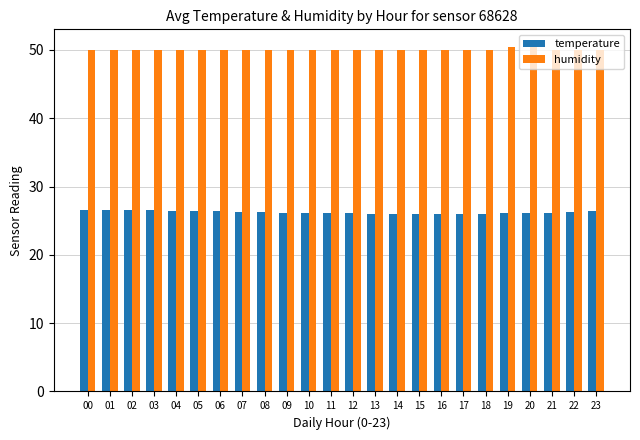

How many groups of bars are there?

24